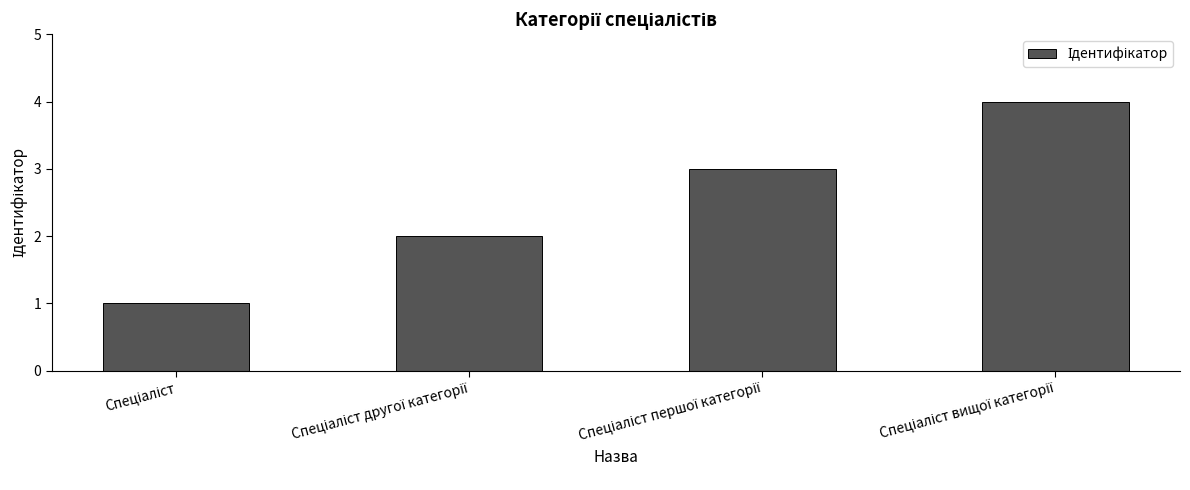

What is the sum of all values?

10